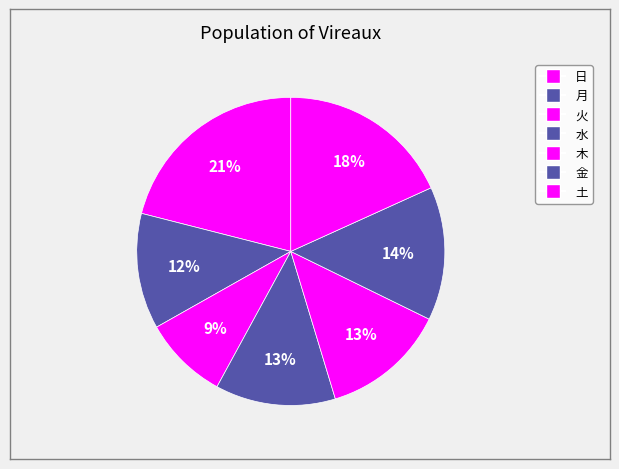

How many segments does this pie chart have?

7